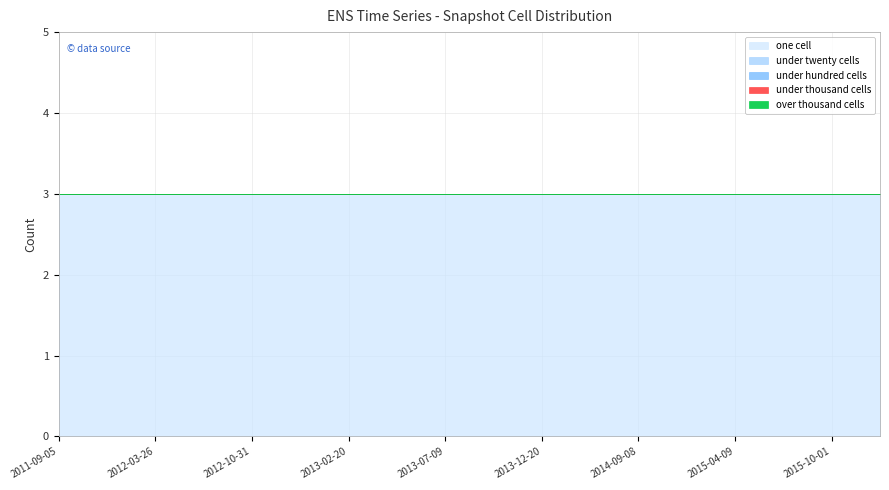

What are all the series names shown in the legend?

one_cell, under_twenty_cells, under_hundred_cells, under_thousand_cells, over_thousand_cells